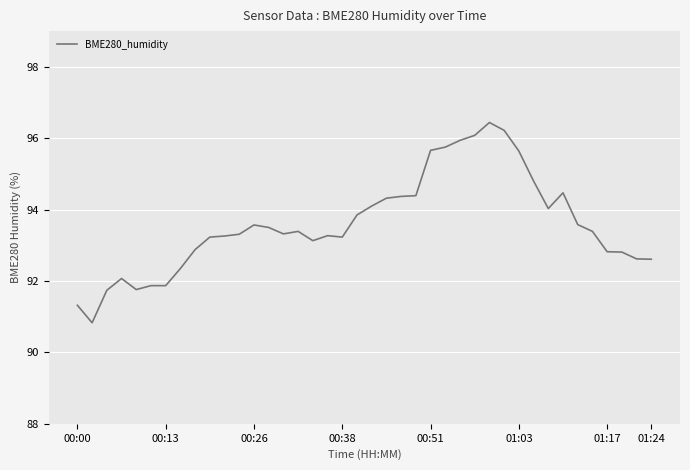

Count the number of categories in the chart.

40